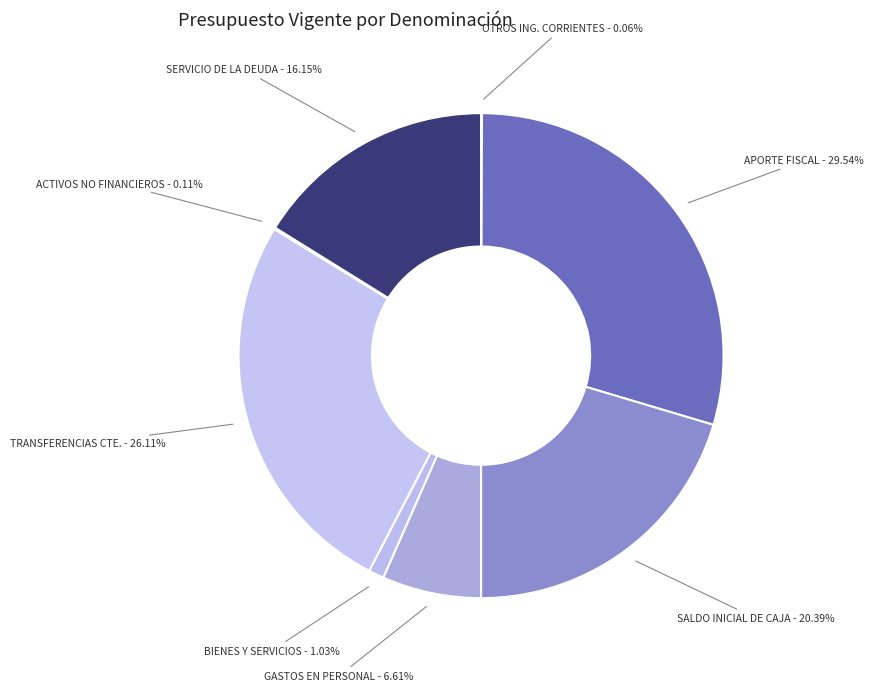

Between GASTOS EN PERSONAL and BIENES Y SERVICIOS, which is larger?

GASTOS EN PERSONAL